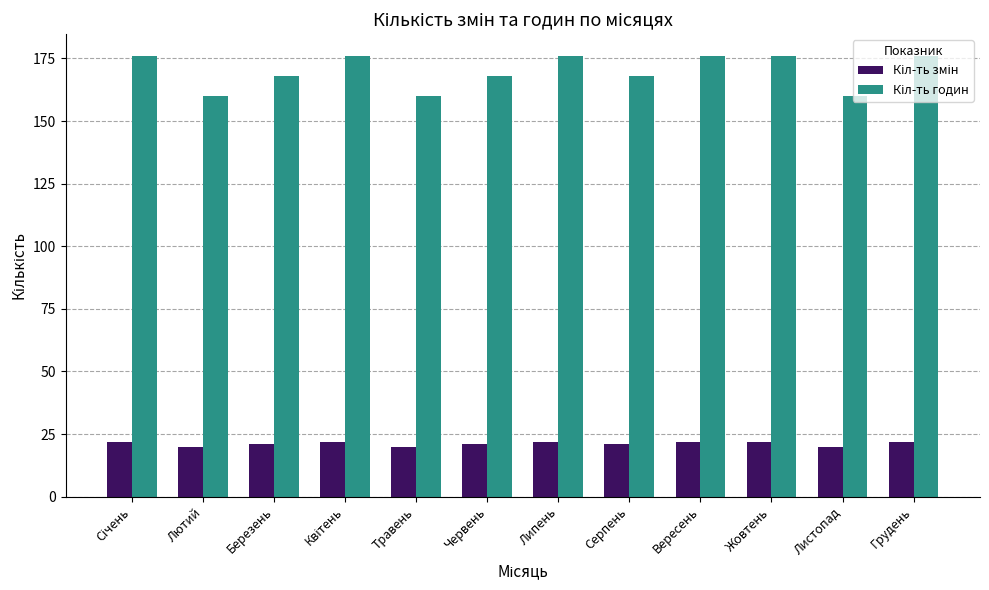

What is the smallest value displayed?

20